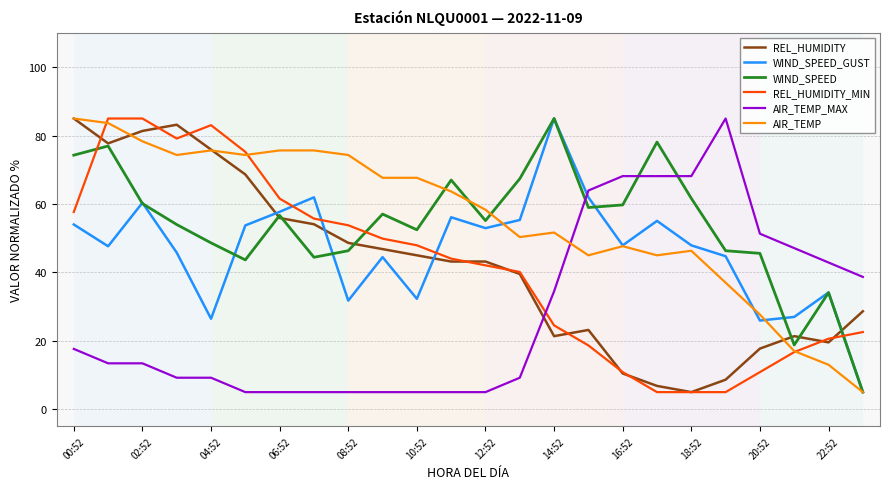

What is the lowest value of the WIND_SPEED series?

5.0